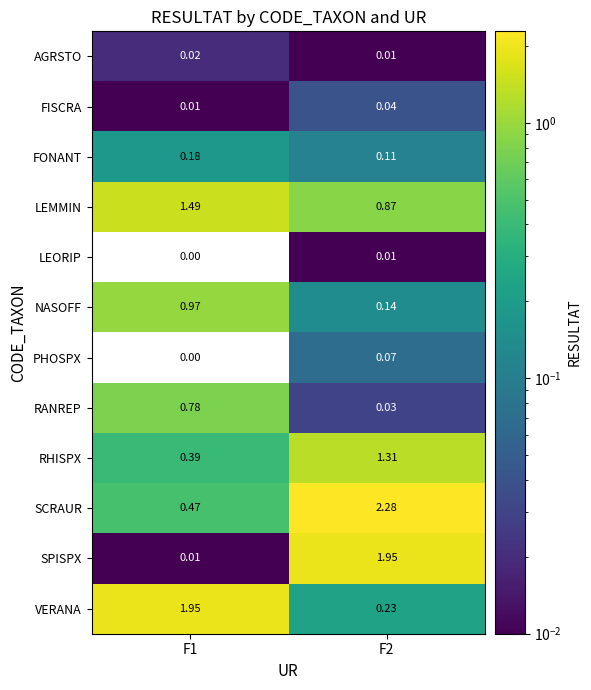

Between F1 and F2, which series saw the biggest shift?

SPISPX